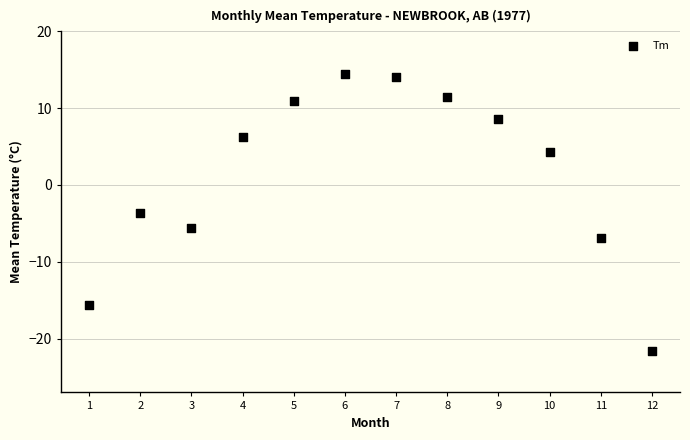

What is the range of X values (max minus min)?

11.0